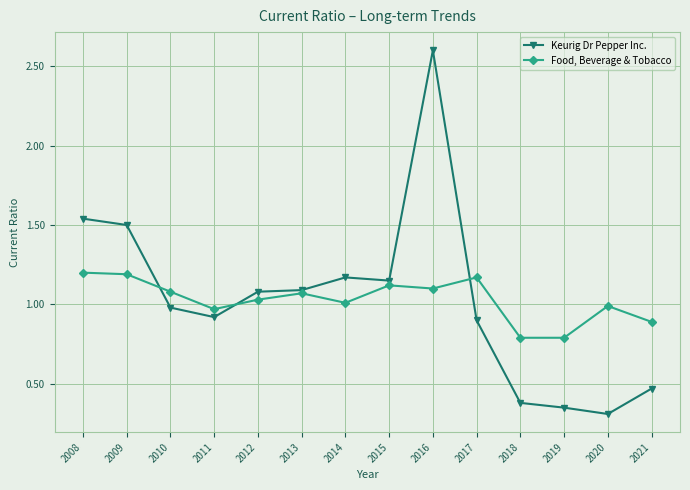

What is the sum of all Food, Beverage & Tobacco values?

14.4